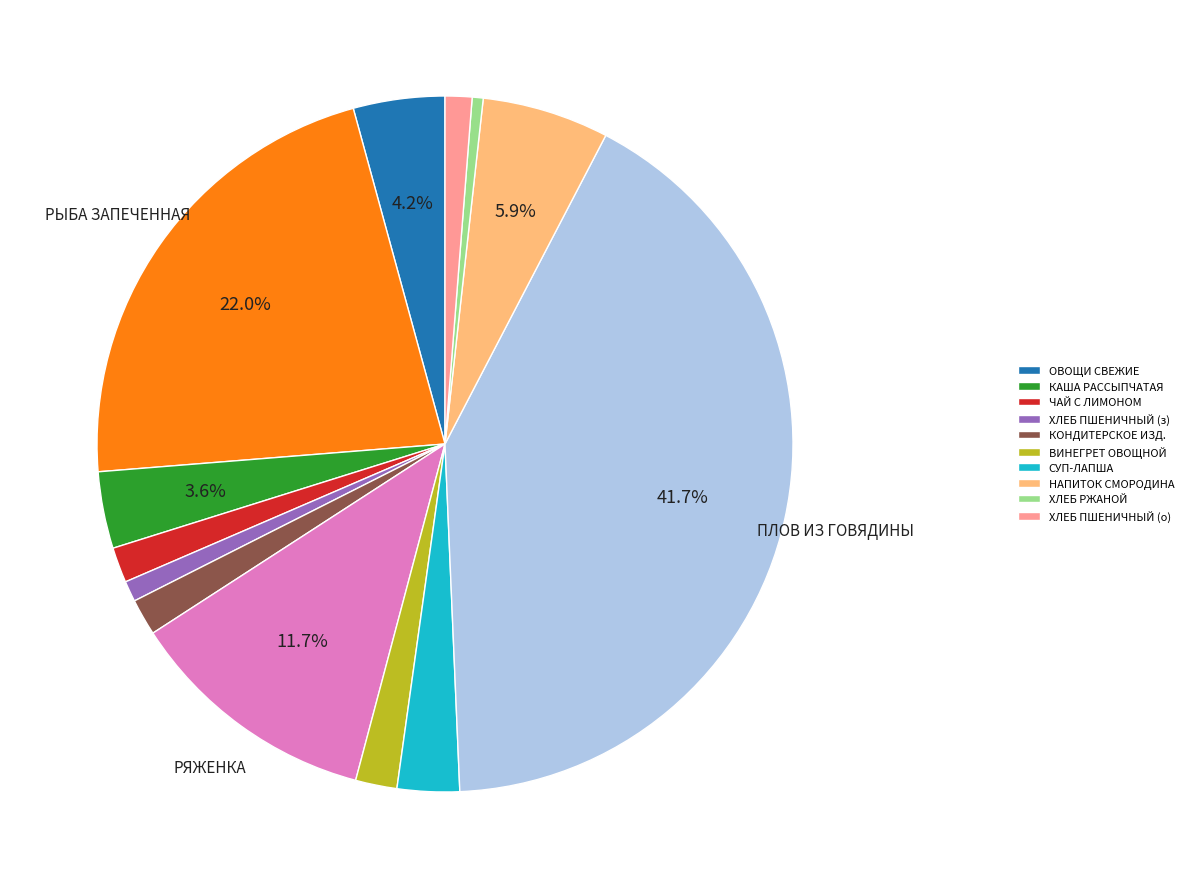

Does any single category account for the majority?

No